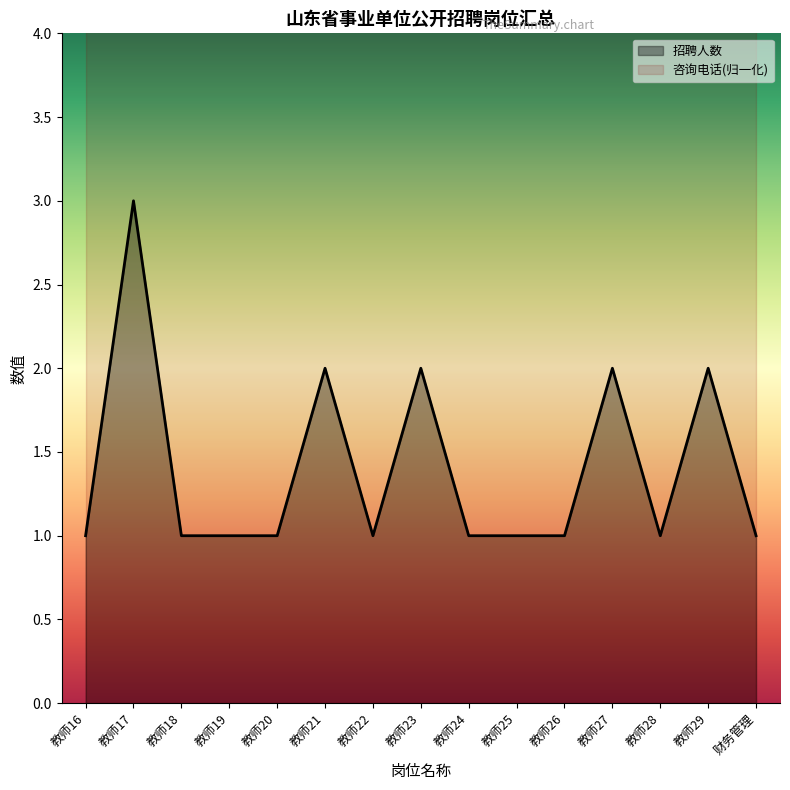

What is the value of the 4th point from the left?

1